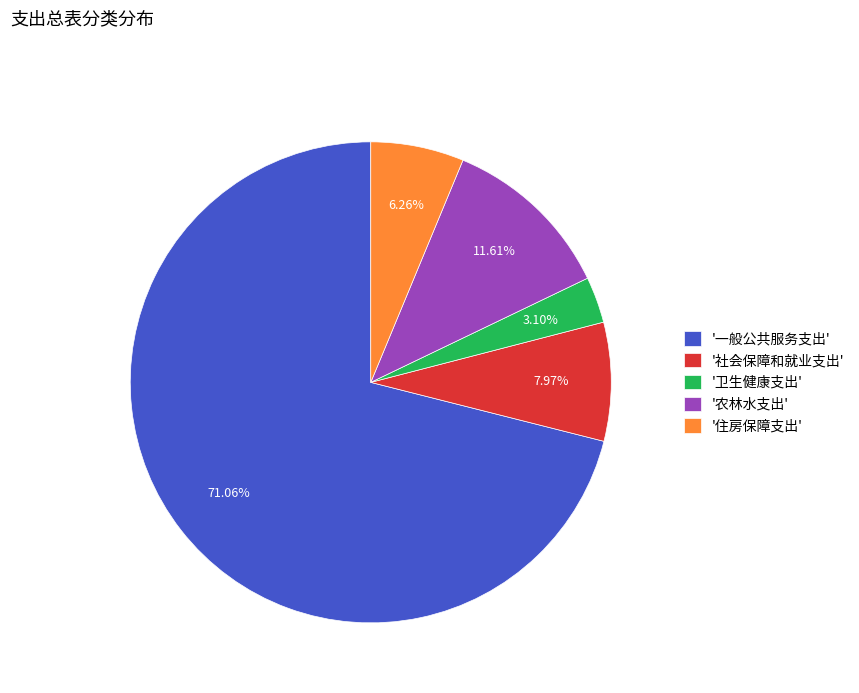

Is there any slice that represents more than half of the pie?

Yes